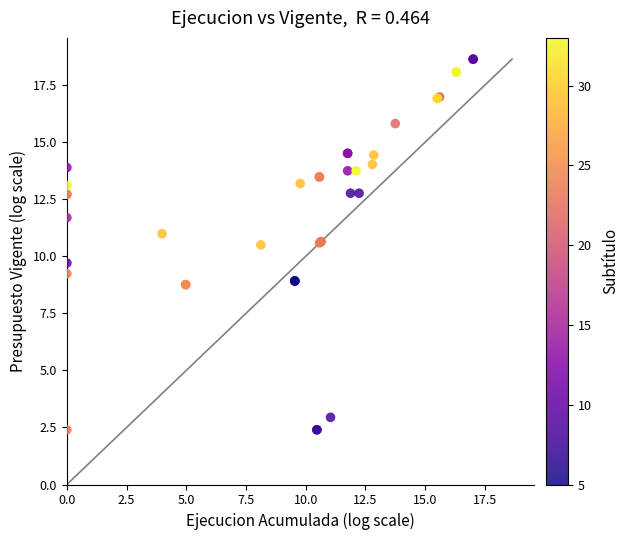

What Y value in the scatter plot is closest to 10?

9.7